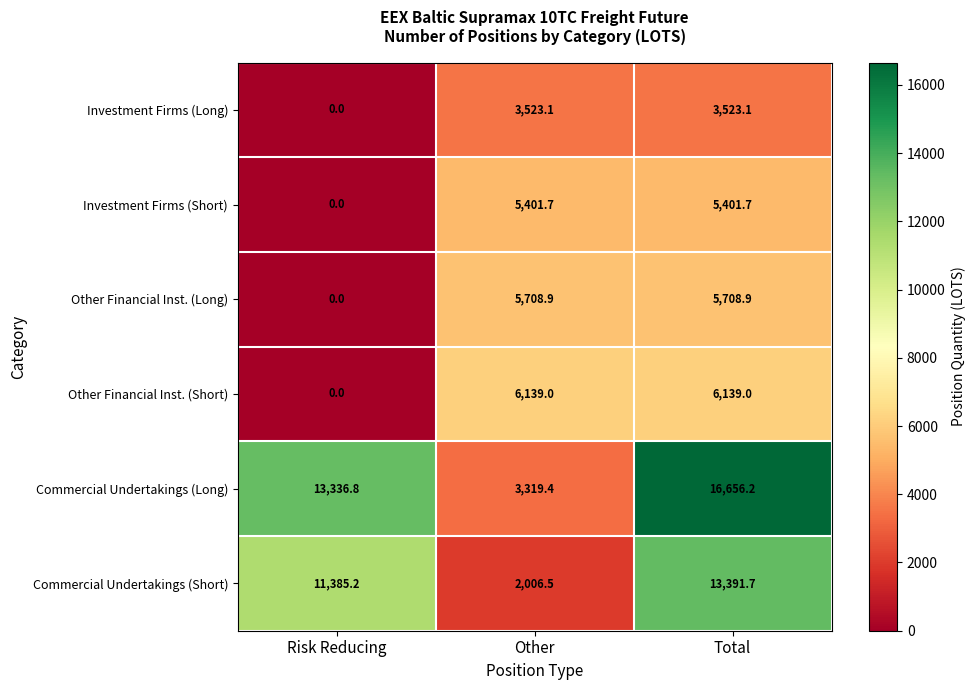

Which category has the highest value across all series?

Total